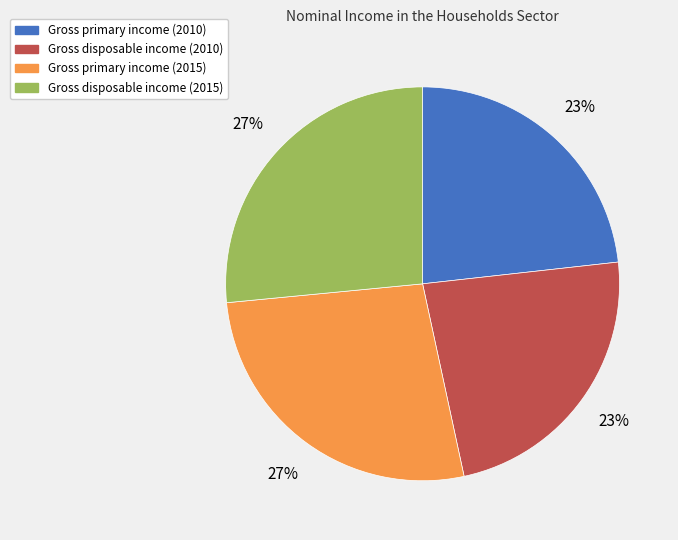

Count the number of slices in the pie.

4